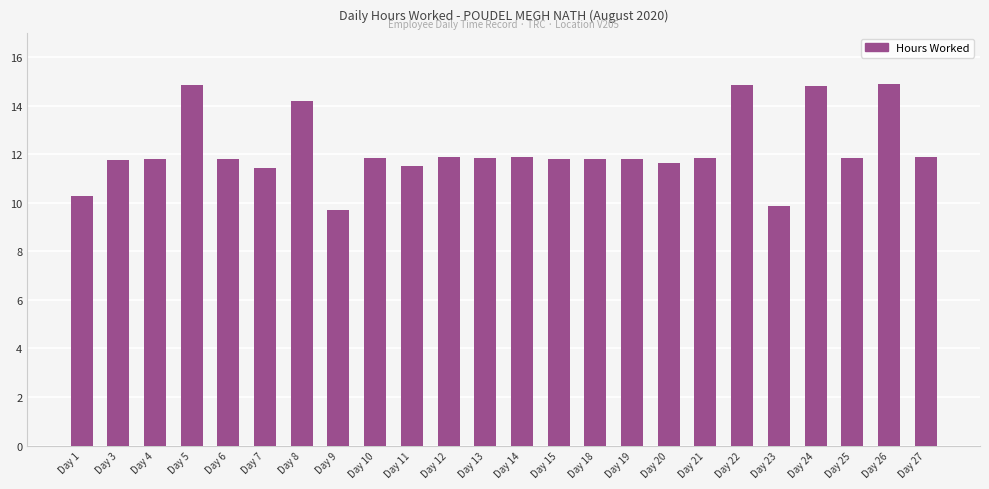

What is the value of the 18th bar from the left?

11.9